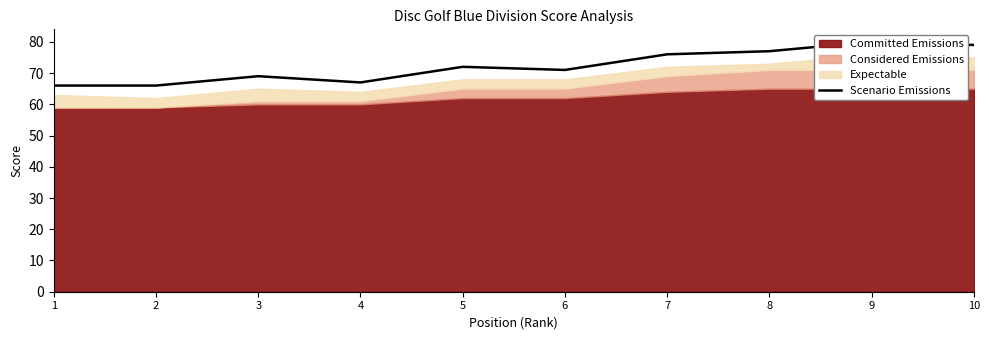

The chart shows a value of 121 at 8. True or false?

False